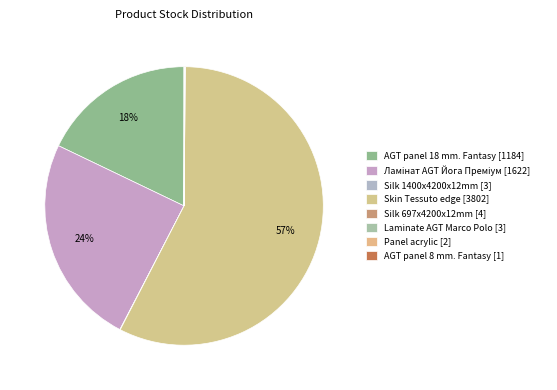

Is it true that AGT panel 18 mm. Fantasy is 31% of the pie?

False